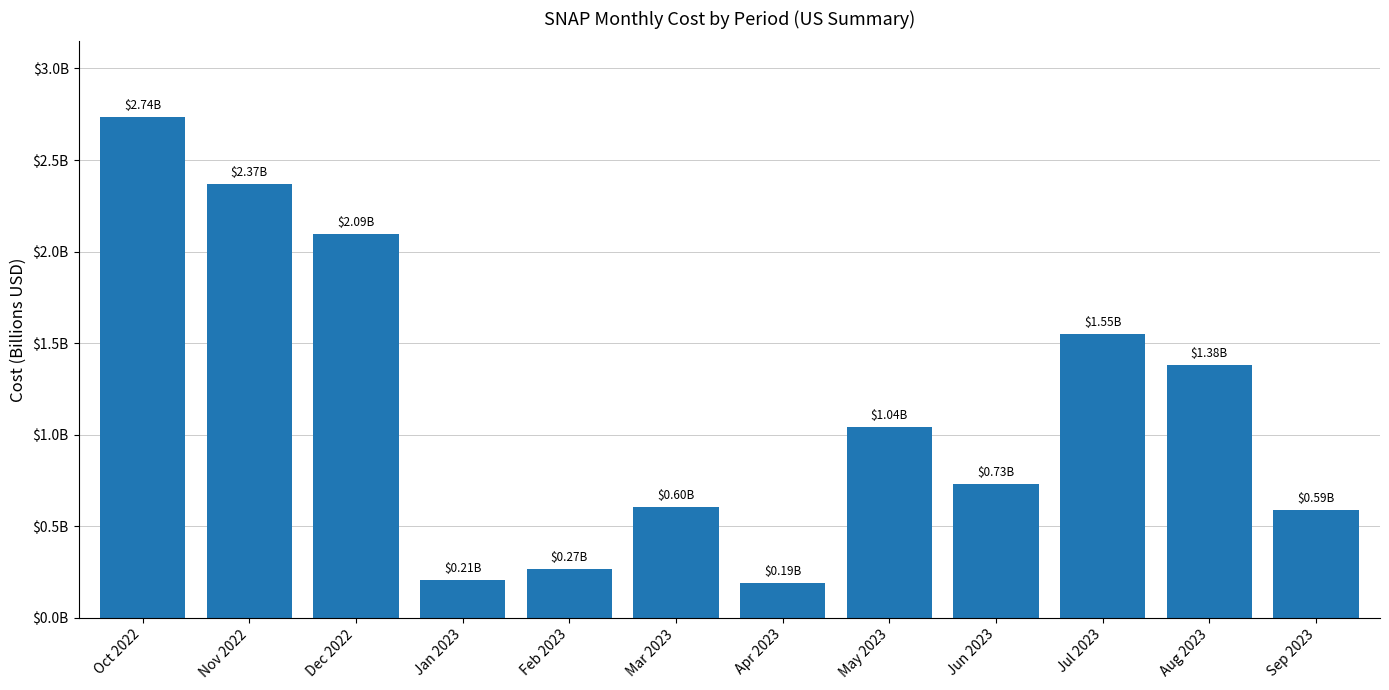

What is the change in value from May 2023 to Jul 2023?

+506219626